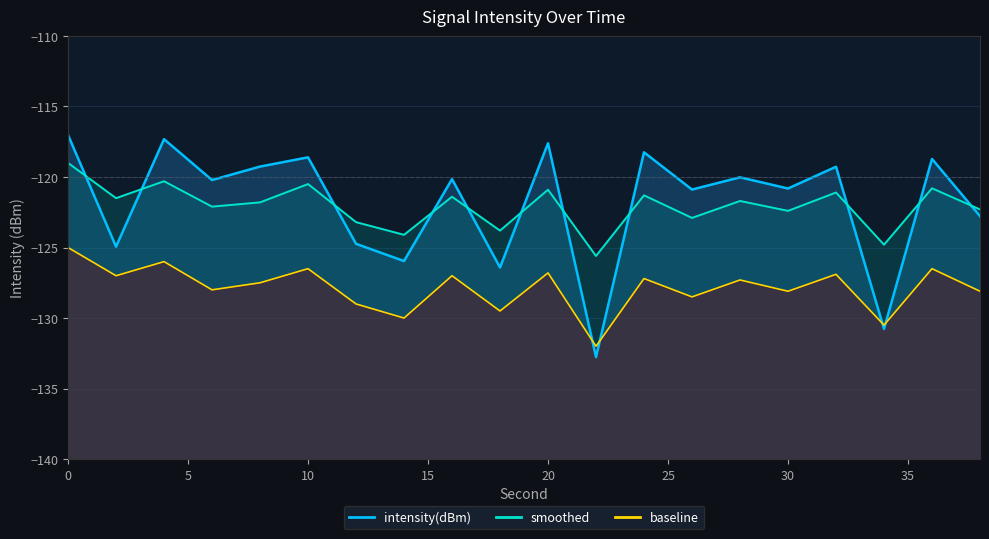

True or false: intensity(dBm) has more than 2 points higher than both neighbors.

True